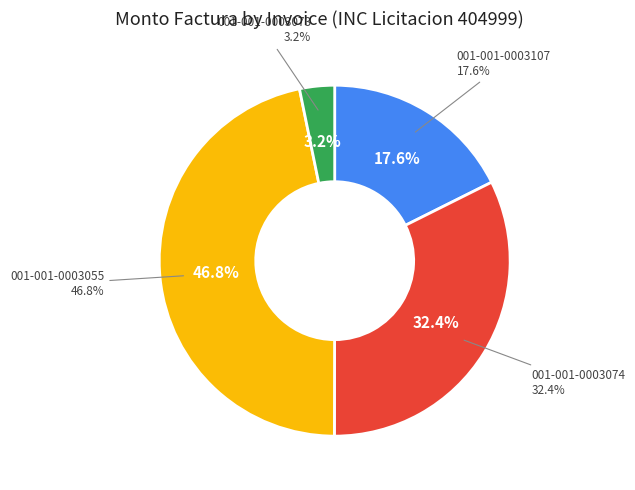

Which category has the biggest portion of the pie?

001-001-0003055